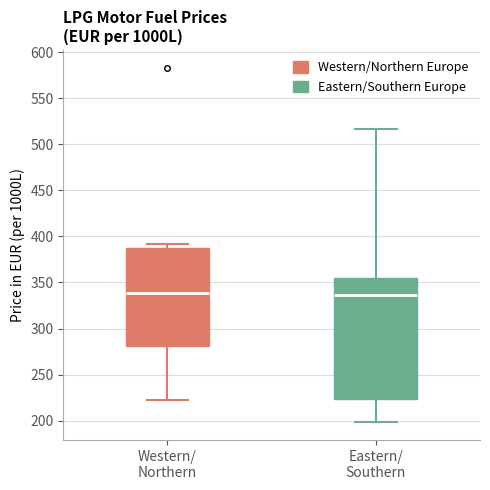

Reading left to right, transcribe this box plot: for each box, give where its median line is, the range the box spans, and where its two whiskers end, as read against the y-axis. The values are not printed on the chart, so give them approximately, as read against the axis.

Western/ Northern: median 340, box 280 to 385, whiskers 225 to 390
Eastern/ Southern: median 335, box 225 to 355, whiskers 200 to 515